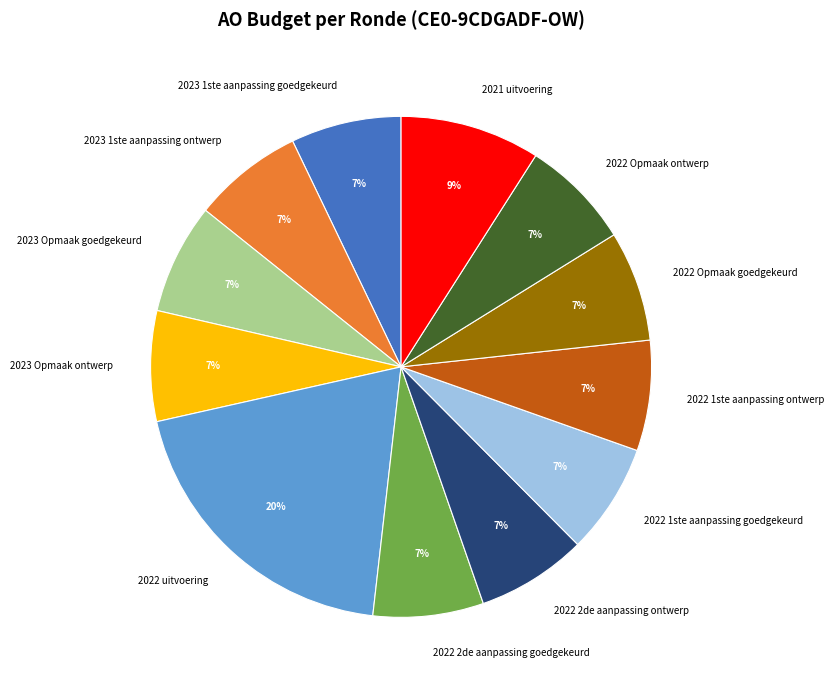

To the nearest percent, what percentage of the pie is 2022 Opmaak goedgekeurd?

7%